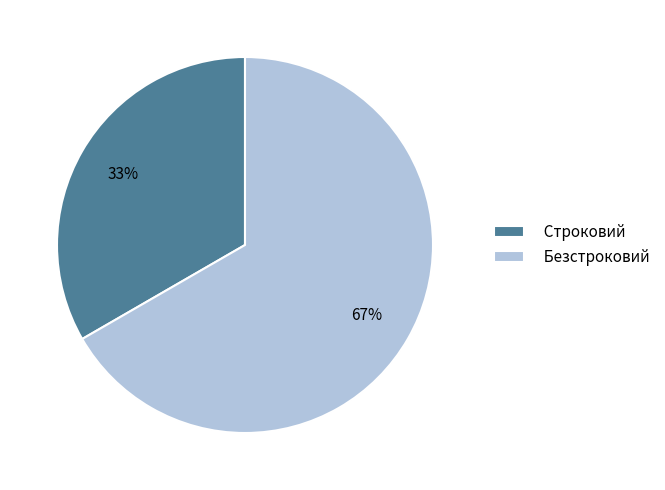

Is it true that Безстроковий is 67% of the pie?

True